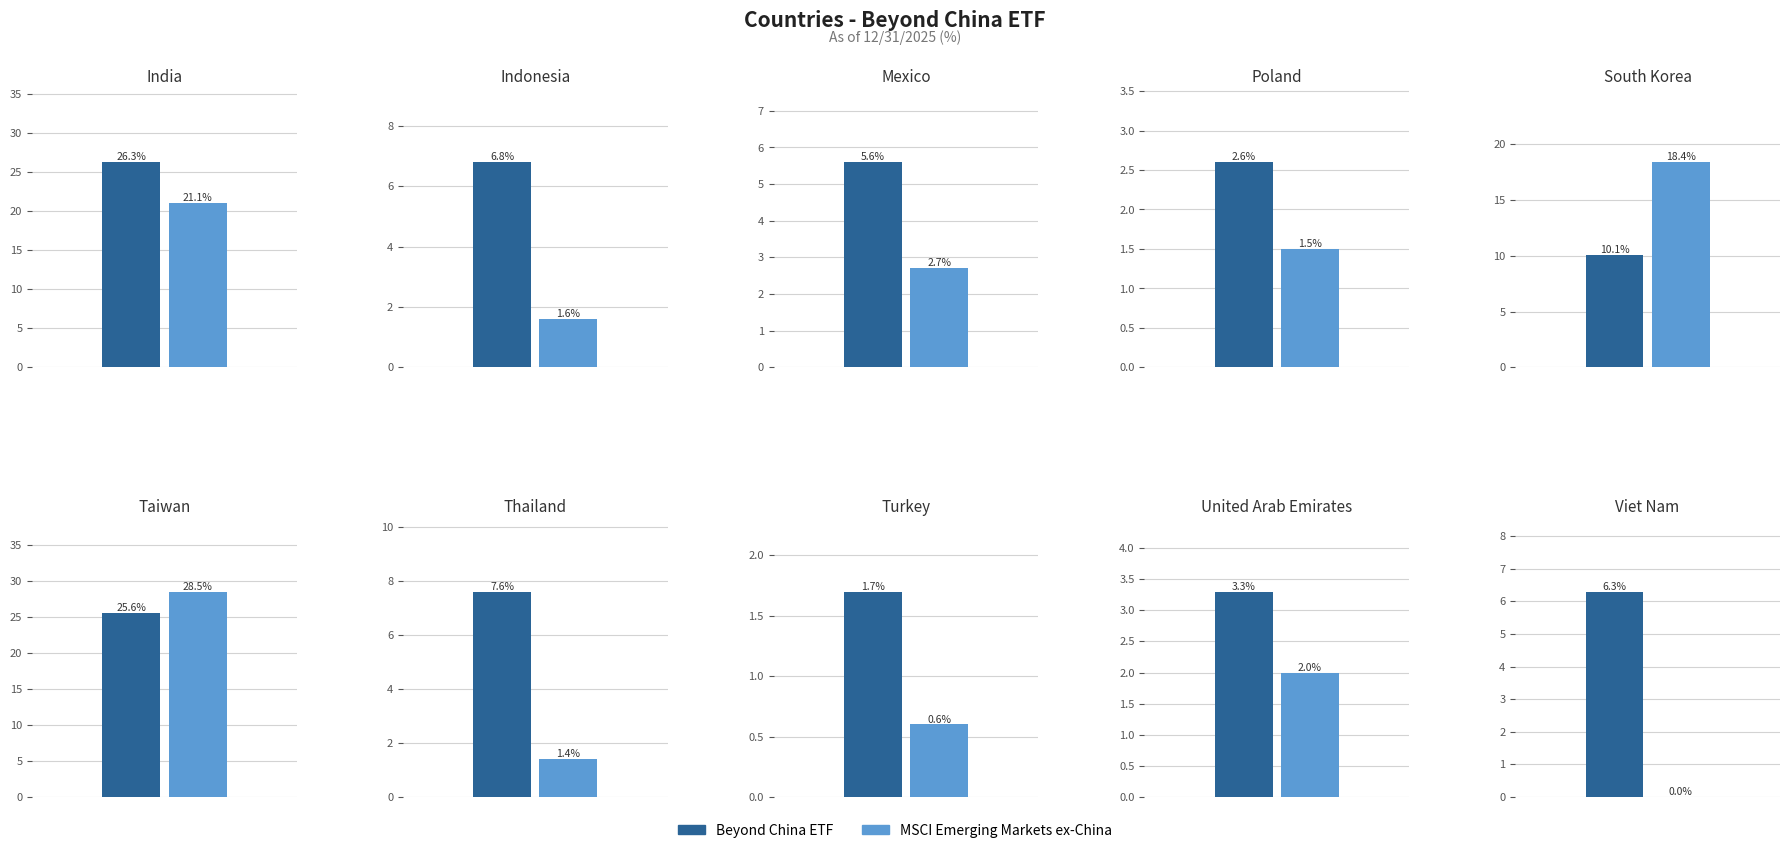

What are all the series names shown in the legend?

Beyond China ETF, MSCI Emerging Markets ex-China